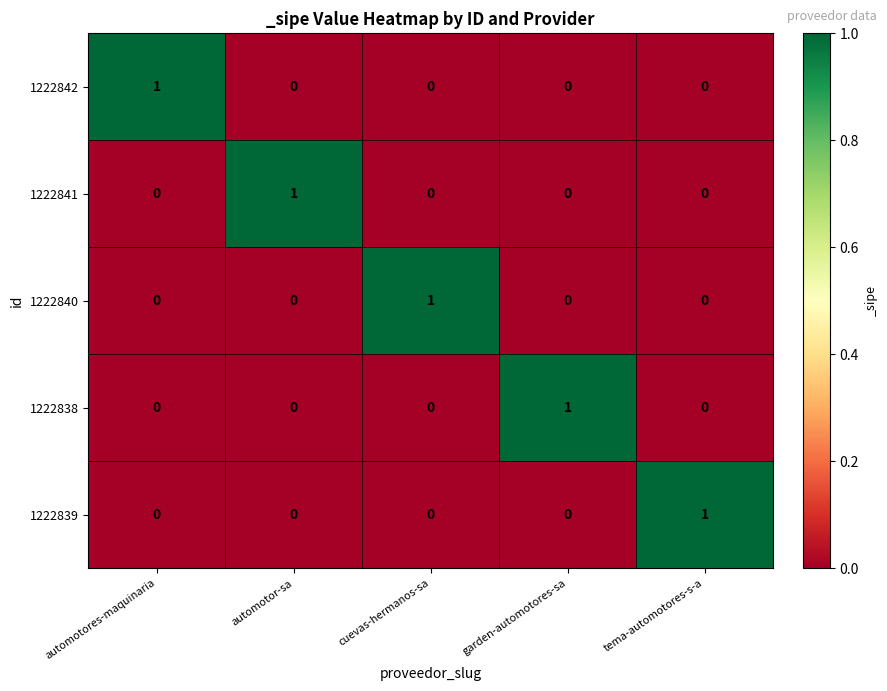

The 1222842 series shows 1 at garden-automotores-sa. True or false?

False